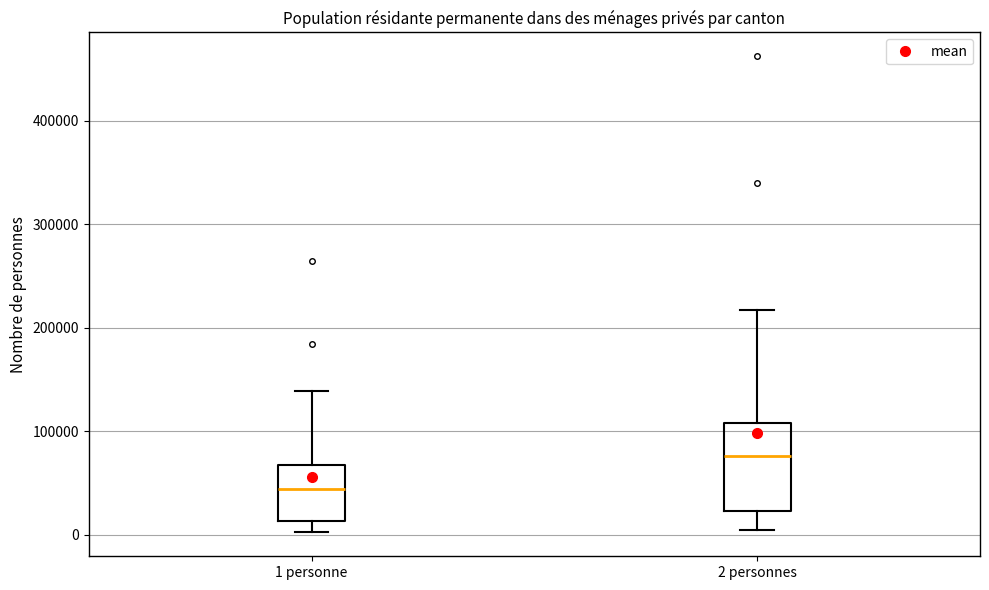

Which box has the highest median line?

2 personnes